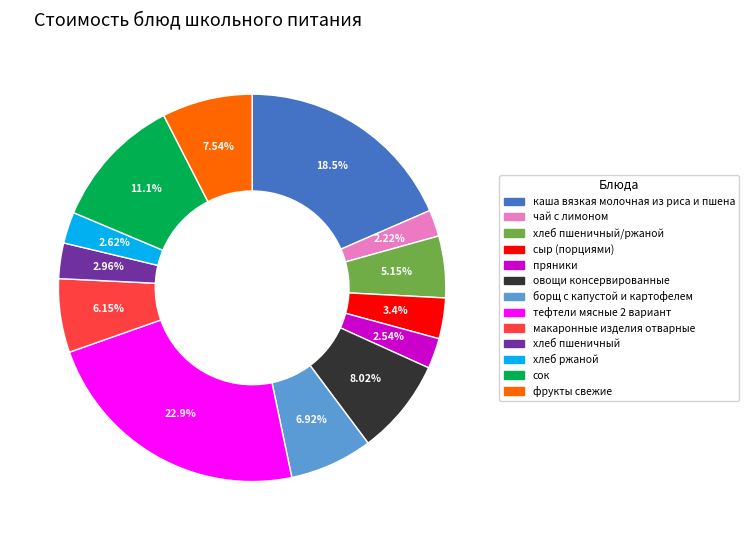

How many slices are in this pie chart?

13